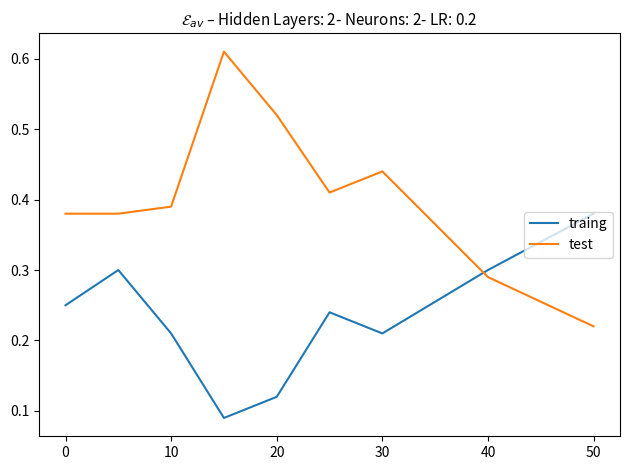

Which series has the widest spread of values?

test